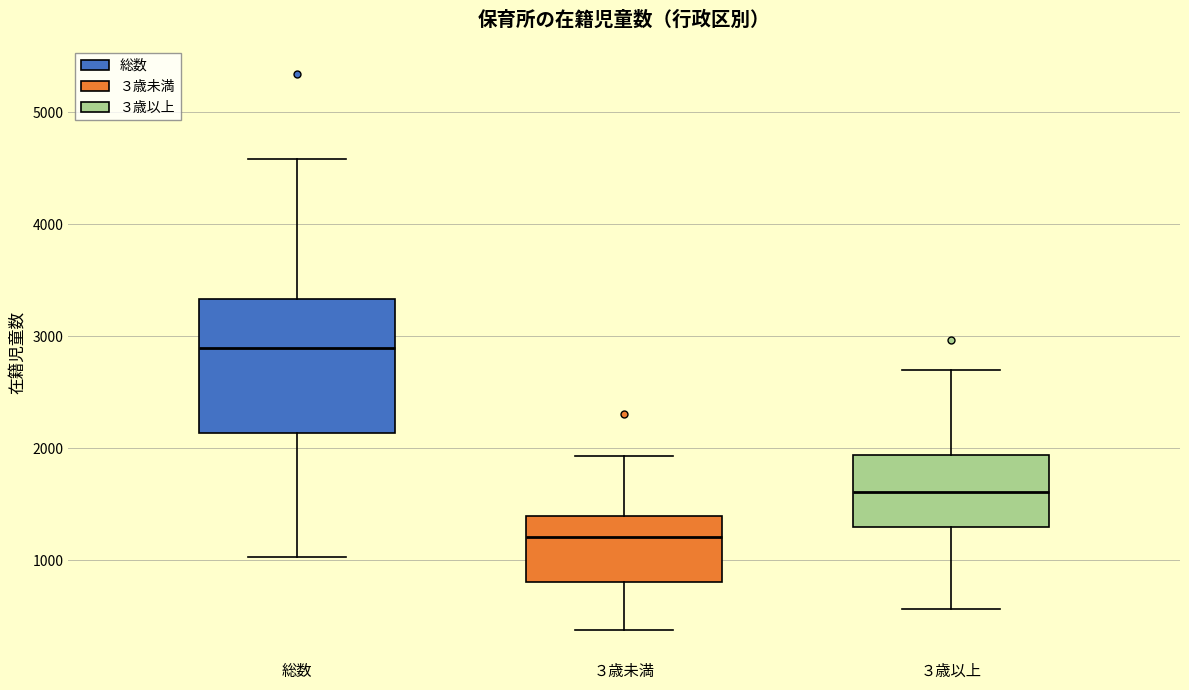

Where is the upper edge of the box for ３歳以上 on the y-axis? The values are not printed on the chart, so give them approximately, as read against the axis.

1900